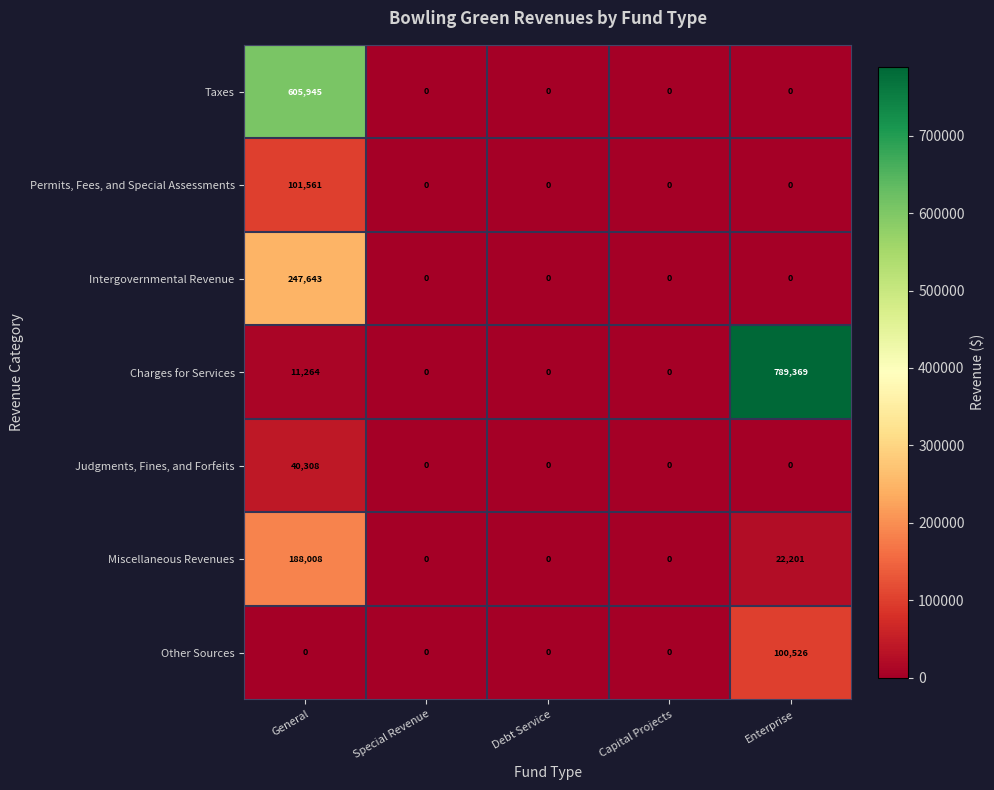

At which category is the sum across all series the highest?

General